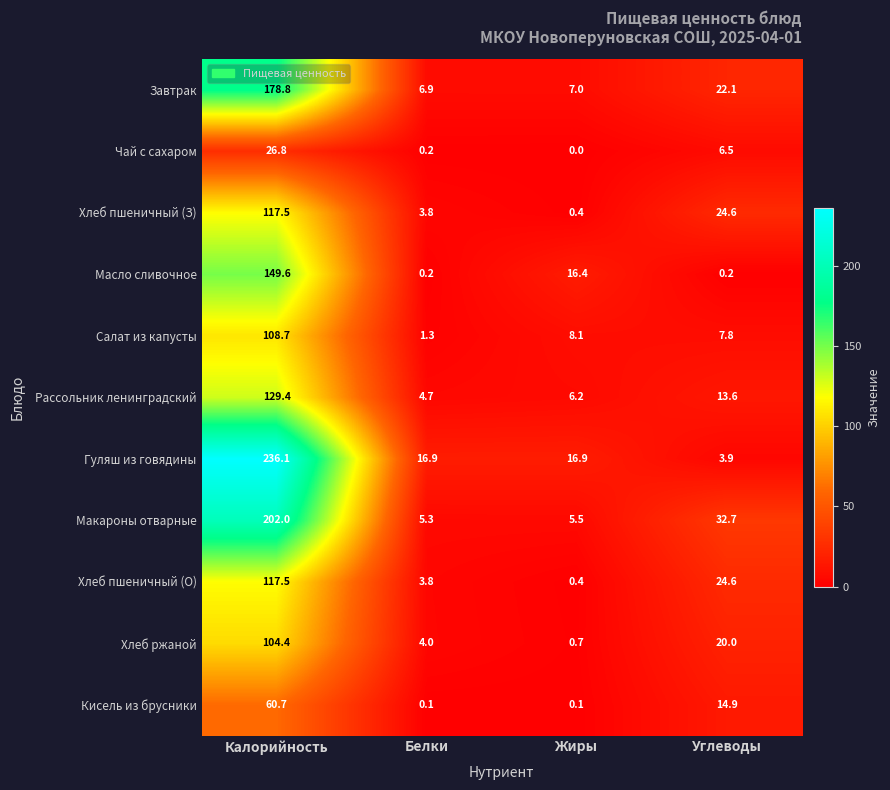

What is the sum of the Рассольник ленинградский values at Калорийность and Белки?

134.1